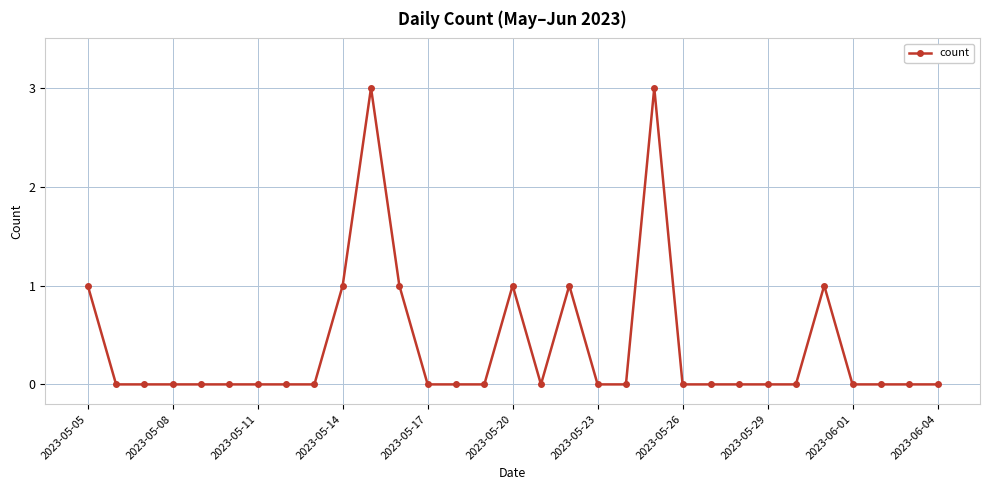

What is the greatest value displayed?

3